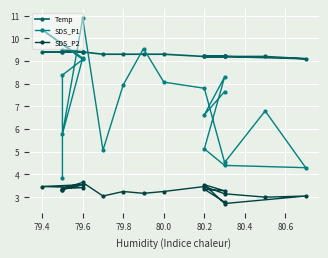

True or false: Temp and SDS_P2 intersect in this chart.

False